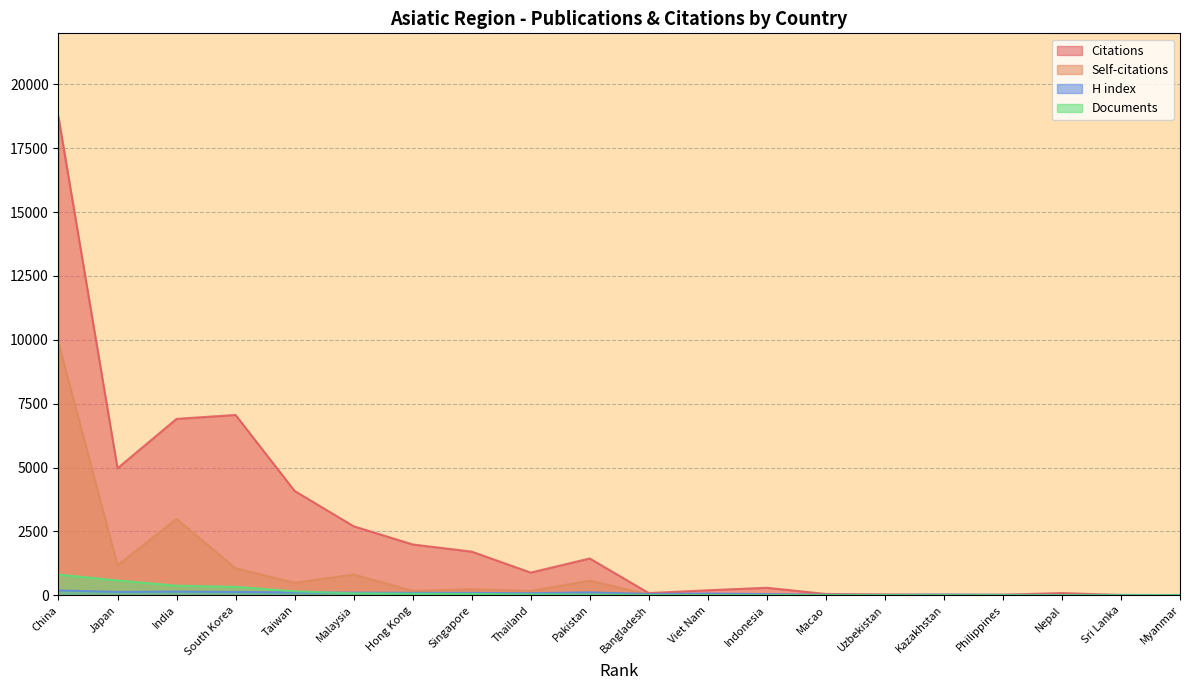

Reading left to right, list all the values displayed in this chart.

Citations: 18722	4972	6905	7058	4084	2701	1988	1707	887	1439	84	194	292	49	29	14	19	85	7	3
Self-citations: 9884	1169	2989	1054	485	808	174	235	167	569	27	10	35	12	10	14	2	5	0	0
H index: 187	130	141	129	109	101	92	91	79	110	51	65	45	21	14	26	16	12	12	5
Documents: 811	580	375	330	156	74	57	49	30	29	8	6	6	6	5	4	2	2	2	1